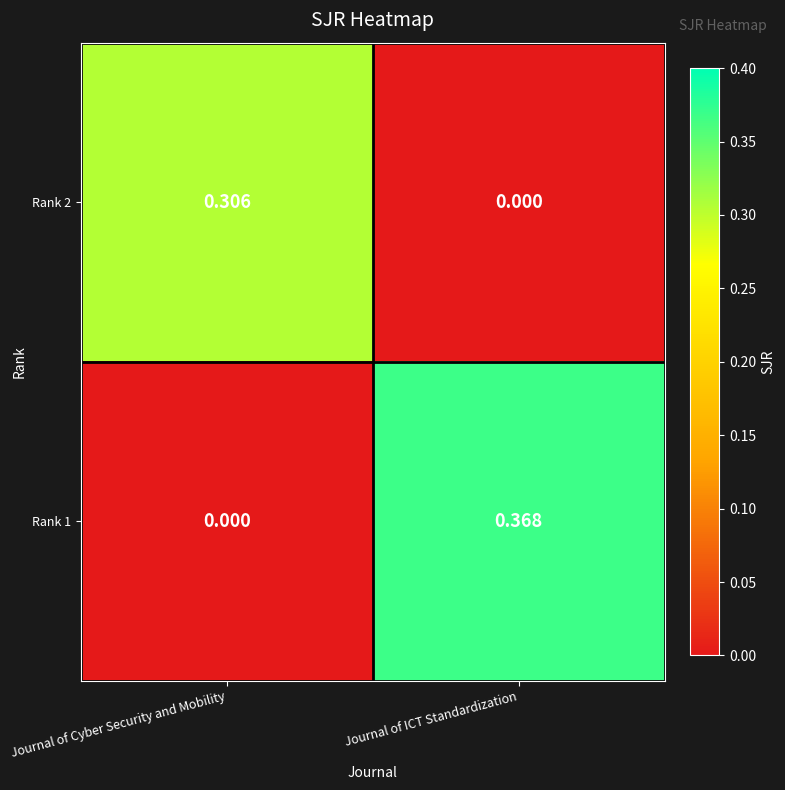

List the labels in order of Rank 2 value, smallest first.

Journal of ICT Standardization, Journal of Cyber Security and Mobility